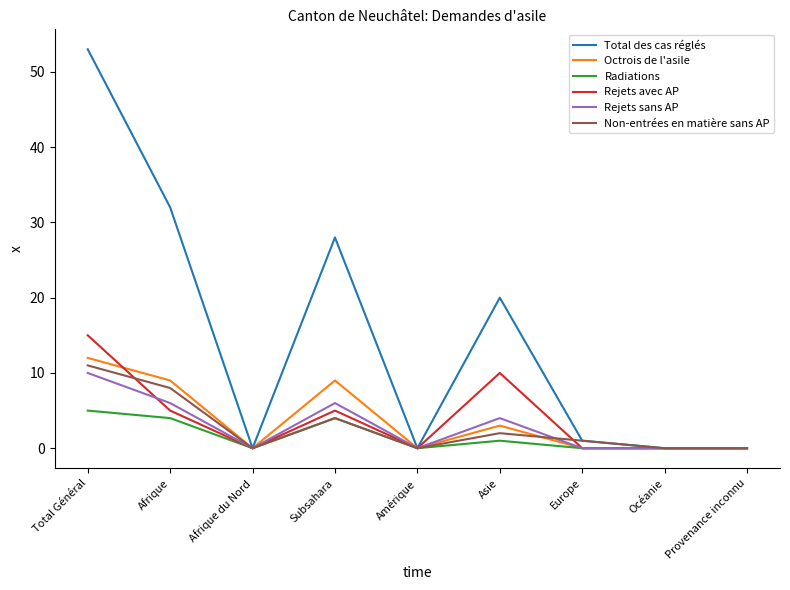

True or false: Radiations has a value of 0 at Provenance inconnu.

True